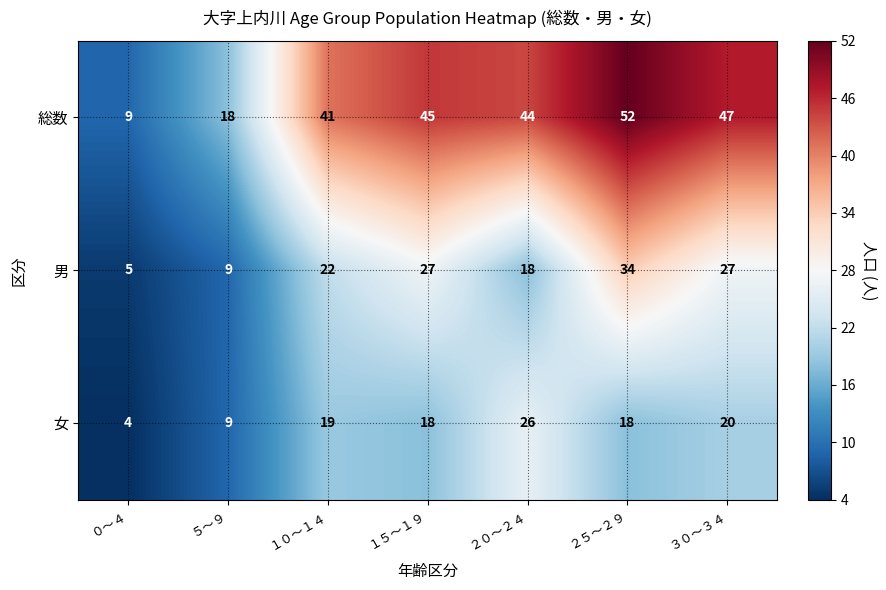

Reading right to left, list all the values displayed in this chart.

総数: ３０～３４=47	２５～２９=52	２０～２４=44	１５～１９=45	１０～１４=41	５～９=18	０～４=9
男: ３０～３４=27	２５～２９=34	２０～２４=18	１５～１９=27	１０～１４=22	５～９=9	０～４=5
女: ３０～３４=20	２５～２９=18	２０～２４=26	１５～１９=18	１０～１４=19	５～９=9	０～４=4